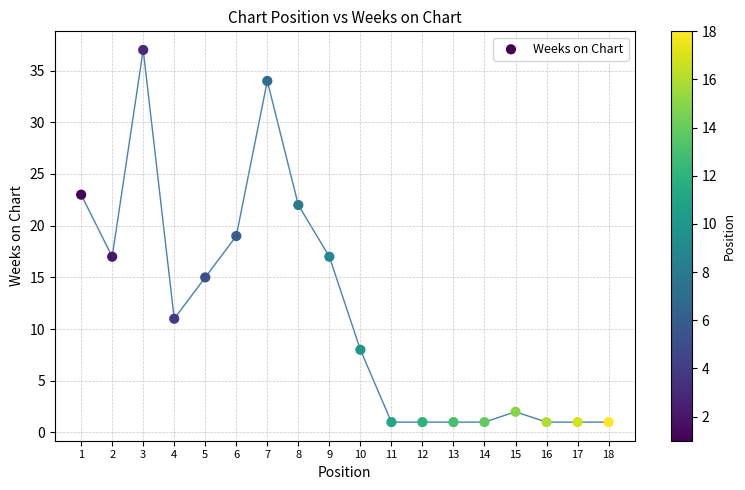

What is the range of X values (max minus min)?

17